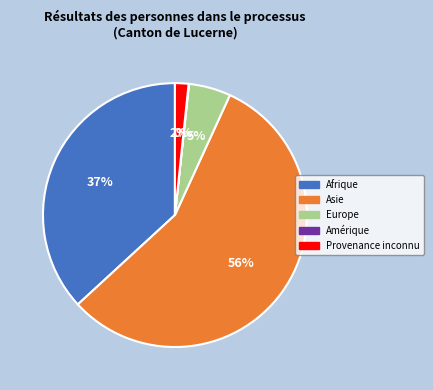

Which slice is the largest?

Asie